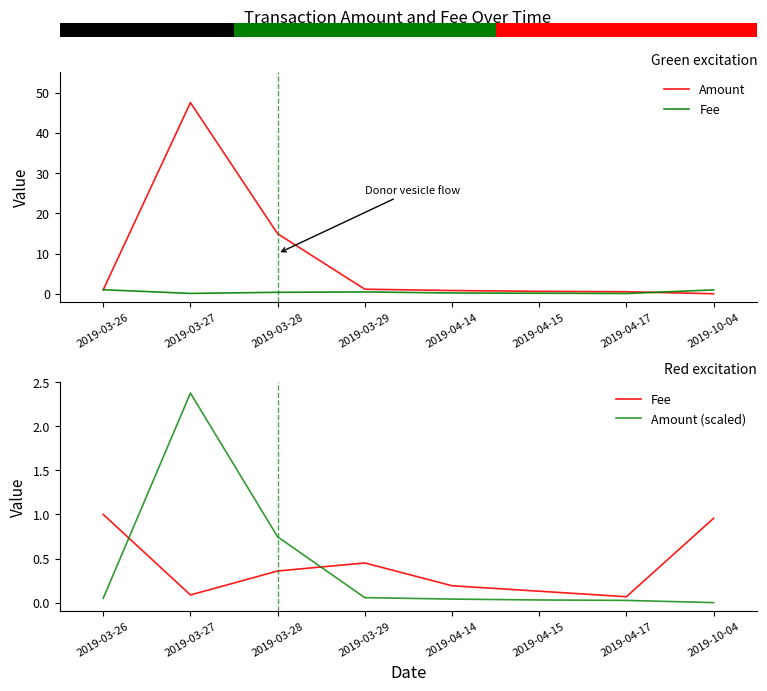

Reading left to right, transcribe all the data shown in this chart.

Amount: 1.0	47.5	14.9	1.1	0.8	0.6	0.5	0.0
Fee: 1.0	0.1	0.4	0.4	0.2	0.1	0.1	1.0
Amount (scaled): 0.1	2.4	0.7	0.1	0.0	0.0	0.0	0.0